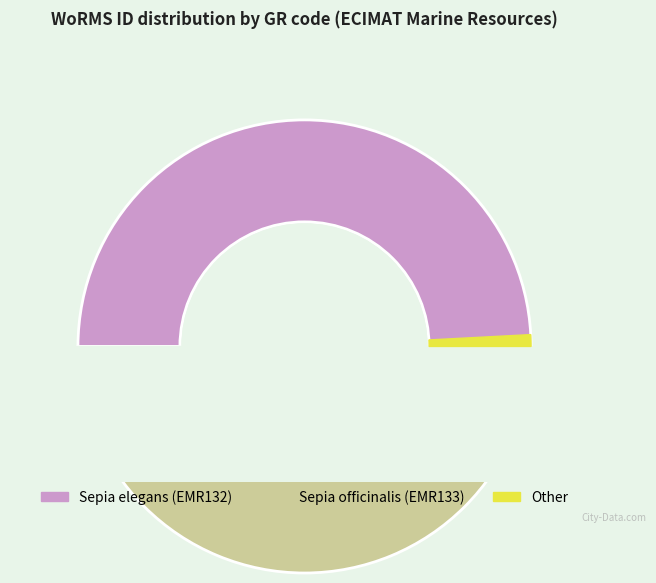

To the nearest percent, what percentage of the pie is Sepia elegans (EMR132)?

50%